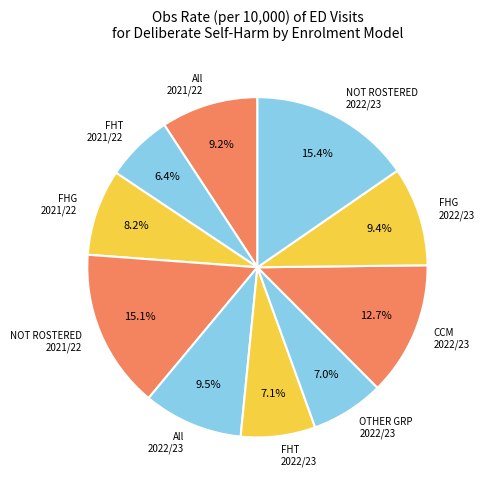

To the nearest percent, what is the average slice percentage?

10%